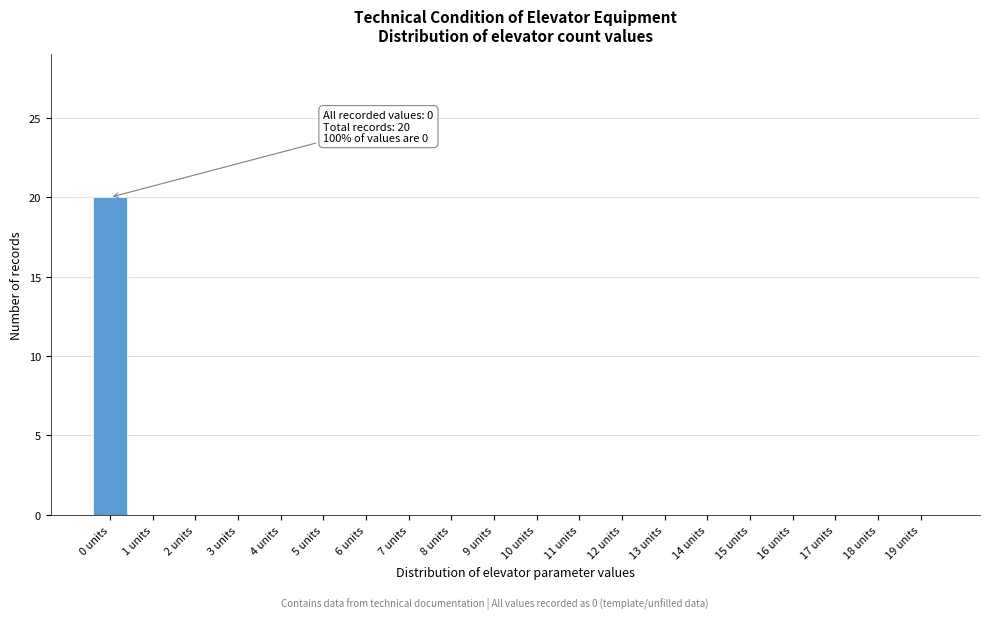

Reading right to left, what are all the values shown in this chart?

19 units=0	18 units=0	17 units=0	16 units=0	15 units=0	14 units=0	13 units=0	12 units=0	11 units=0	10 units=0	9 units=0	8 units=0	7 units=0	6 units=0	5 units=0	4 units=0	3 units=0	2 units=0	1 units=0	0 units=20